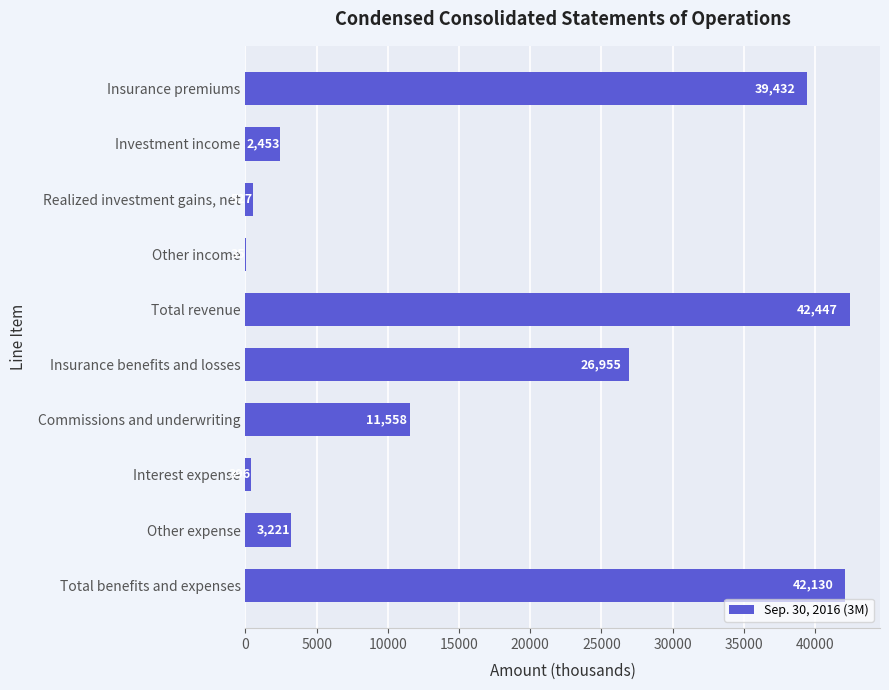

What is the average value?

16915